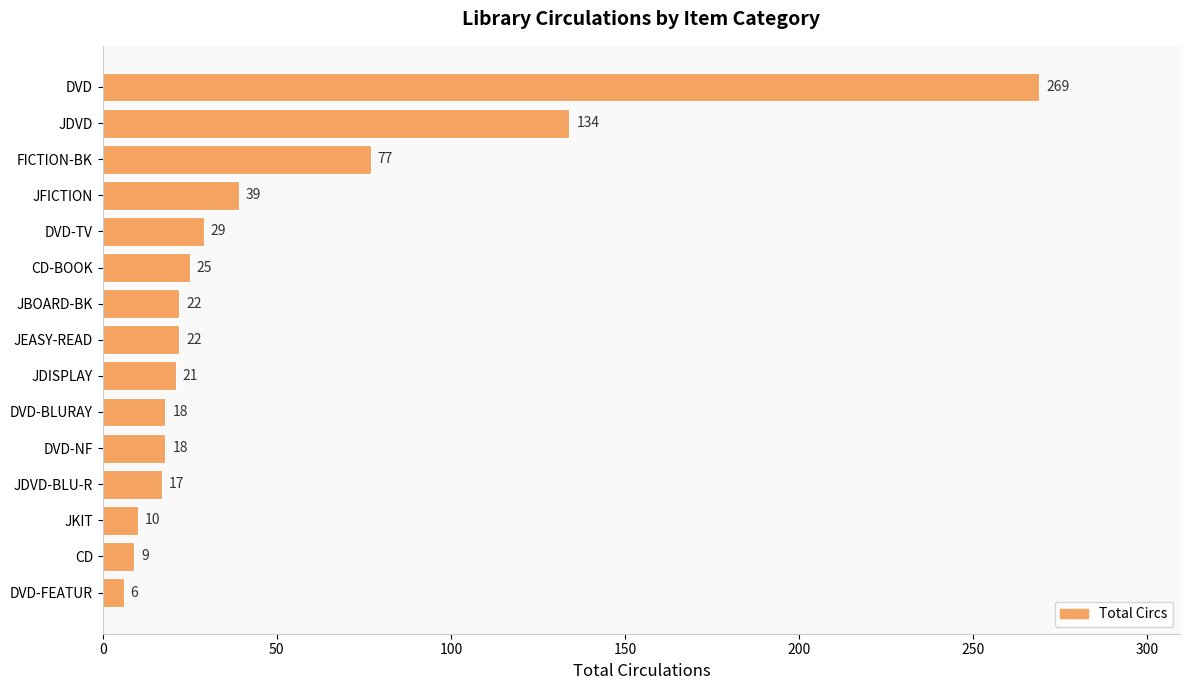

At which category does the chart reach its minimum across all series?

DVD-FEATUR